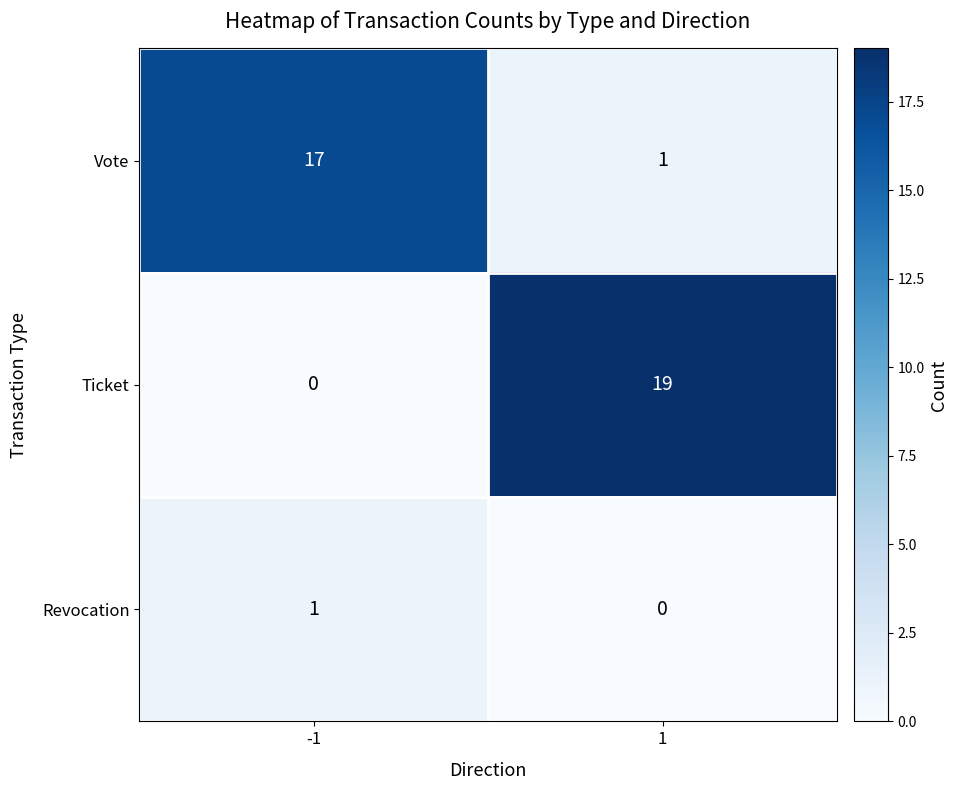

The Ticket series shows -13 at -1. True or false?

False